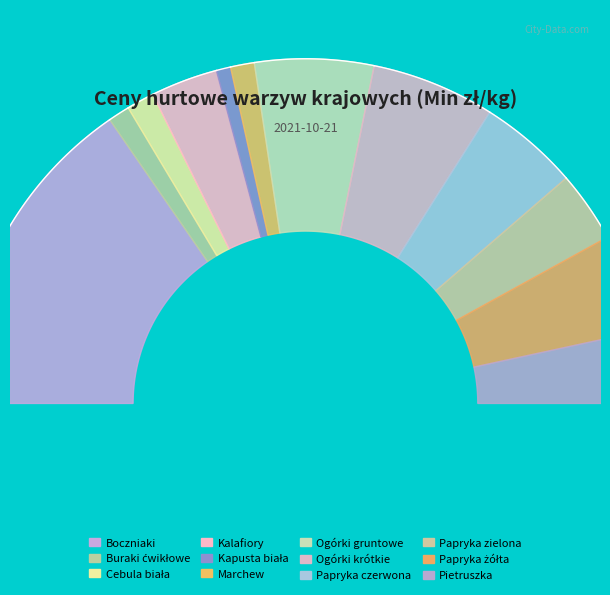

What percentage is the Marchew slice, to the nearest percent?

2%